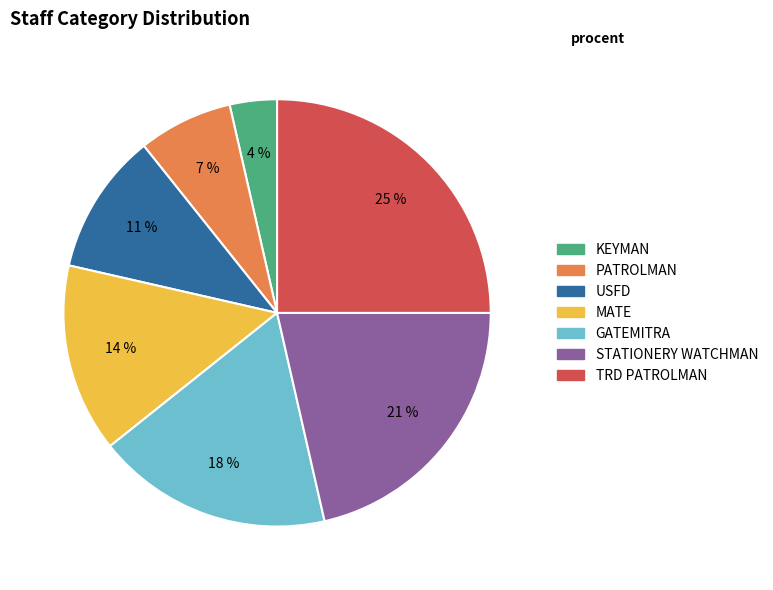

Between KEYMAN and TRD PATROLMAN, which is larger?

TRD PATROLMAN